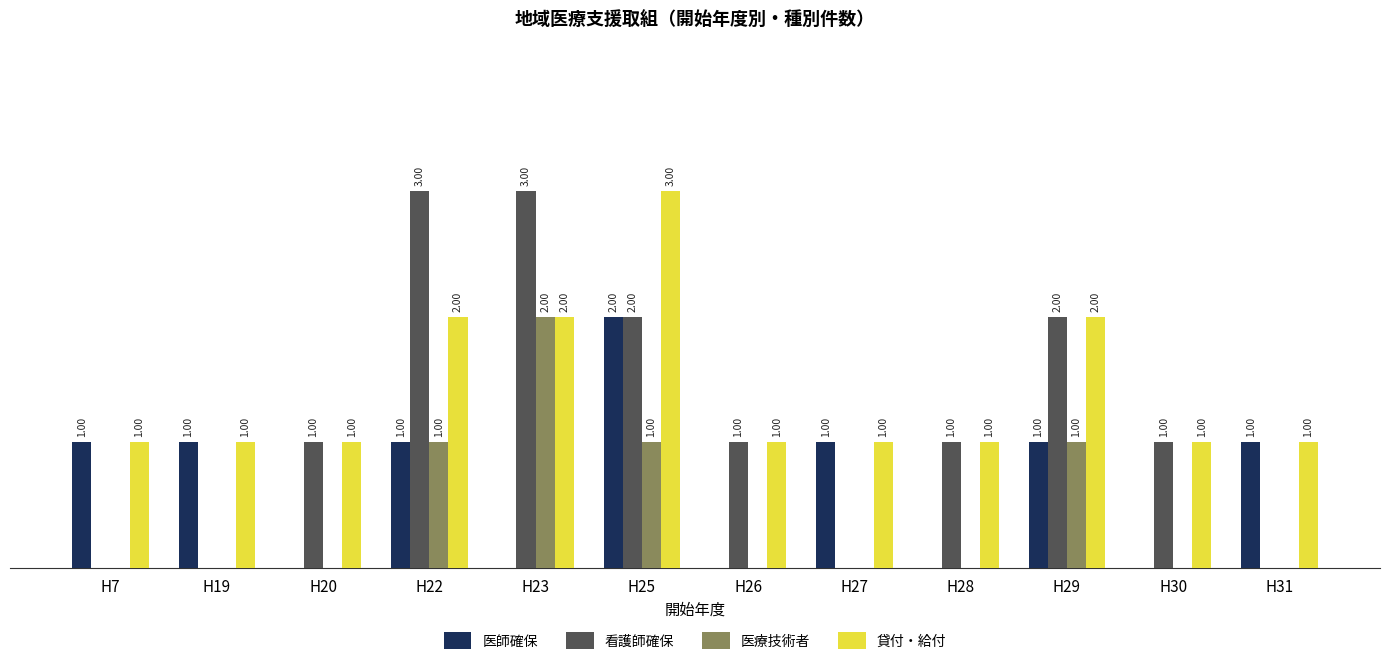

Between H7 and H23, which series saw the biggest shift?

看護師確保